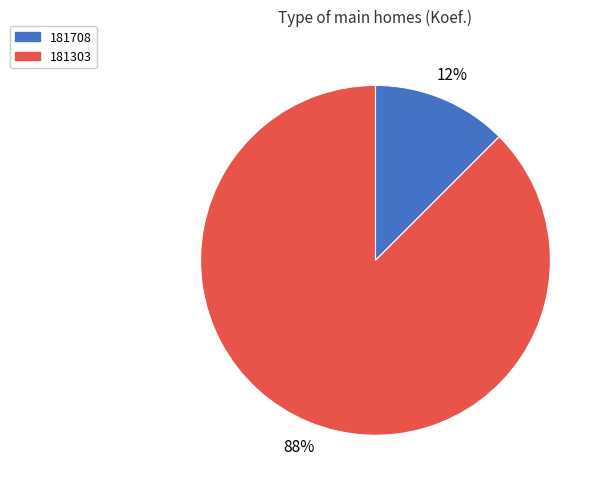

Is there any slice that represents more than half of the pie?

Yes